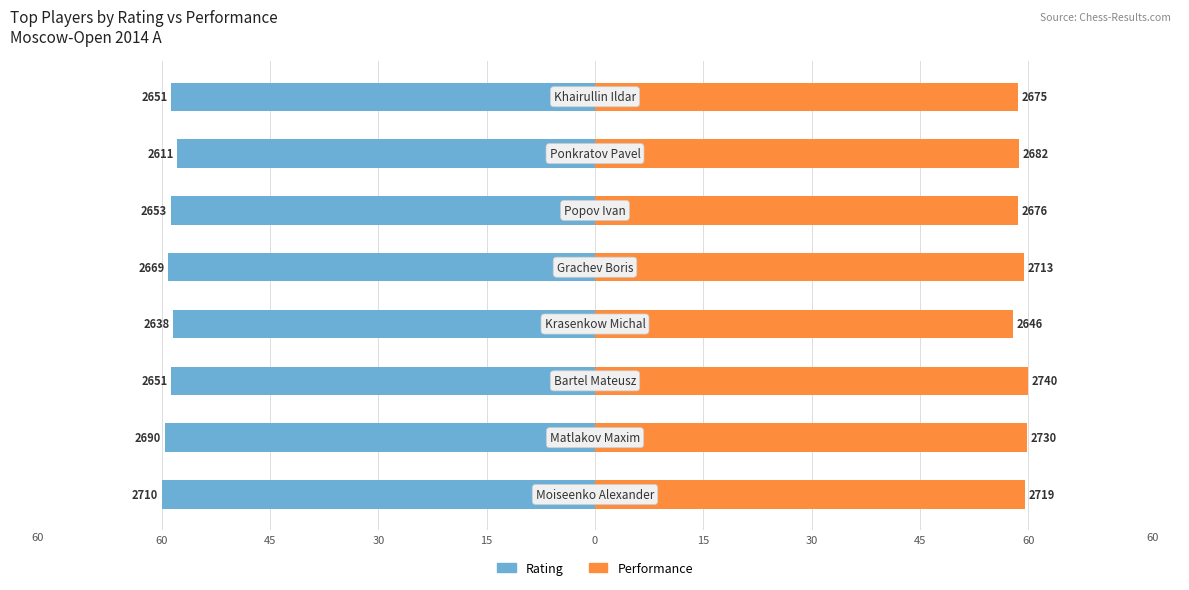

How many bars are there in each group?

2